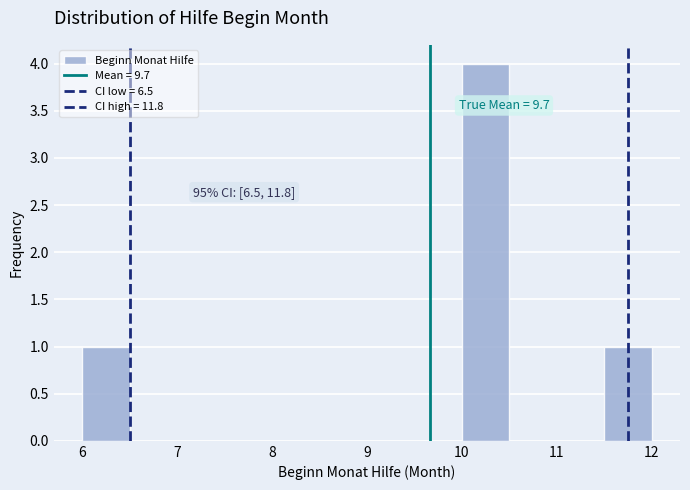

Over which range of the x-axis is the bar tallest?

10.0 to 10.5